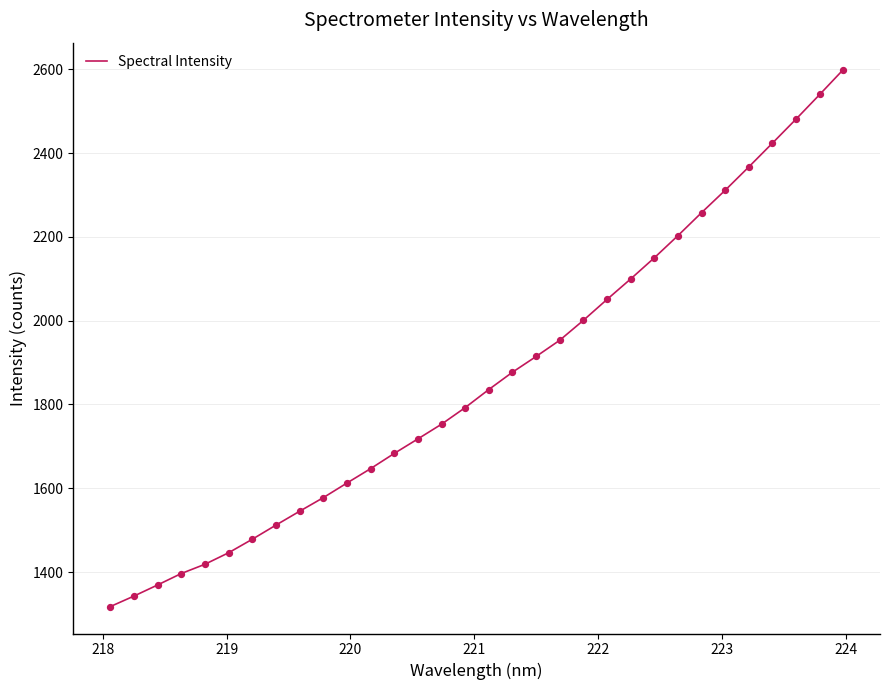

What is the minimum value shown in the chart?

1317.3